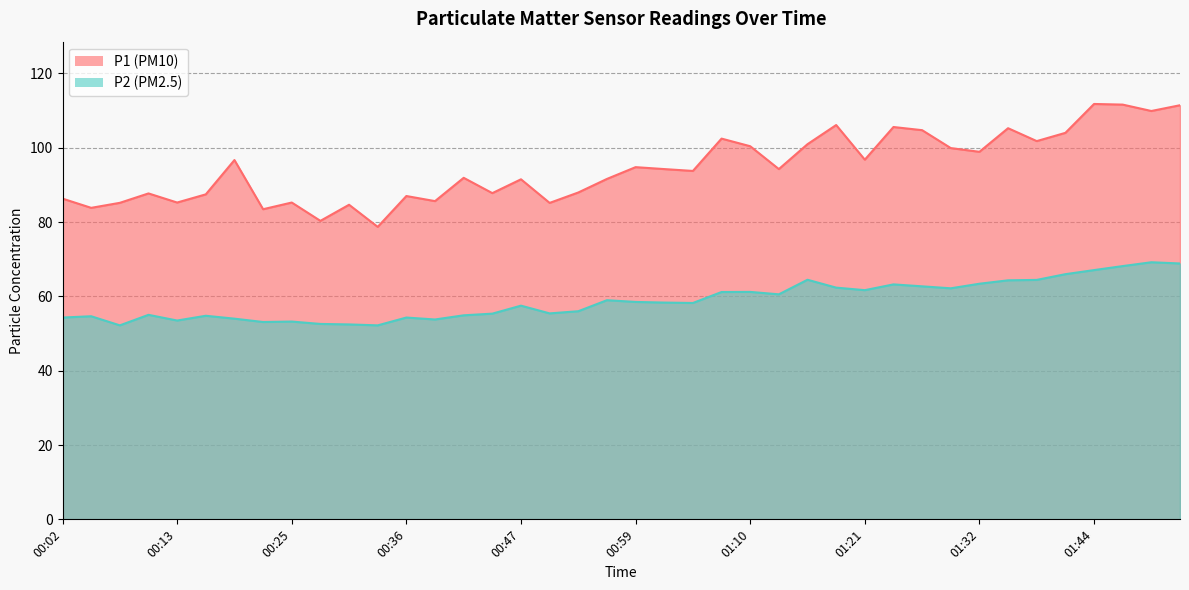

What is the spread (max minus min) of values at 00:59?

36.3